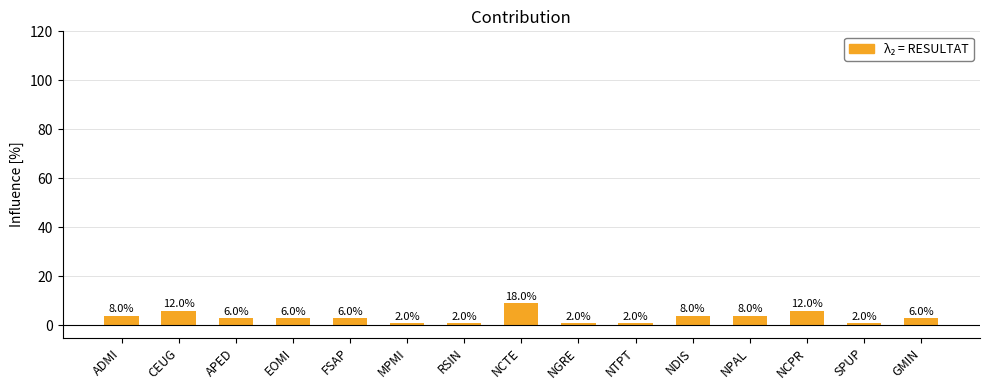

What is the change in value from NGRE to NPAL?

+3